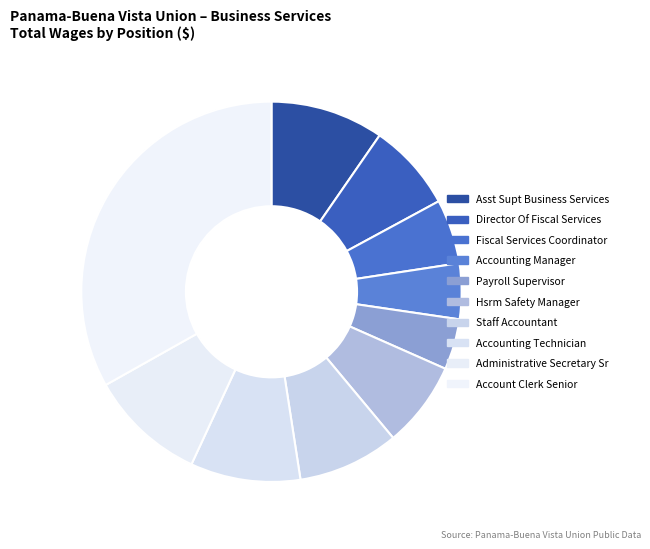

Rank the categories by value from highest to lowest.

Account Clerk Senior, Administrative Secretary Sr, Asst Supt Business Services, Accounting Technician, Staff Accountant, Director Of Fiscal Services, Hsrm Safety Manager, Fiscal Services Coordinator, Accounting Manager, Payroll Supervisor